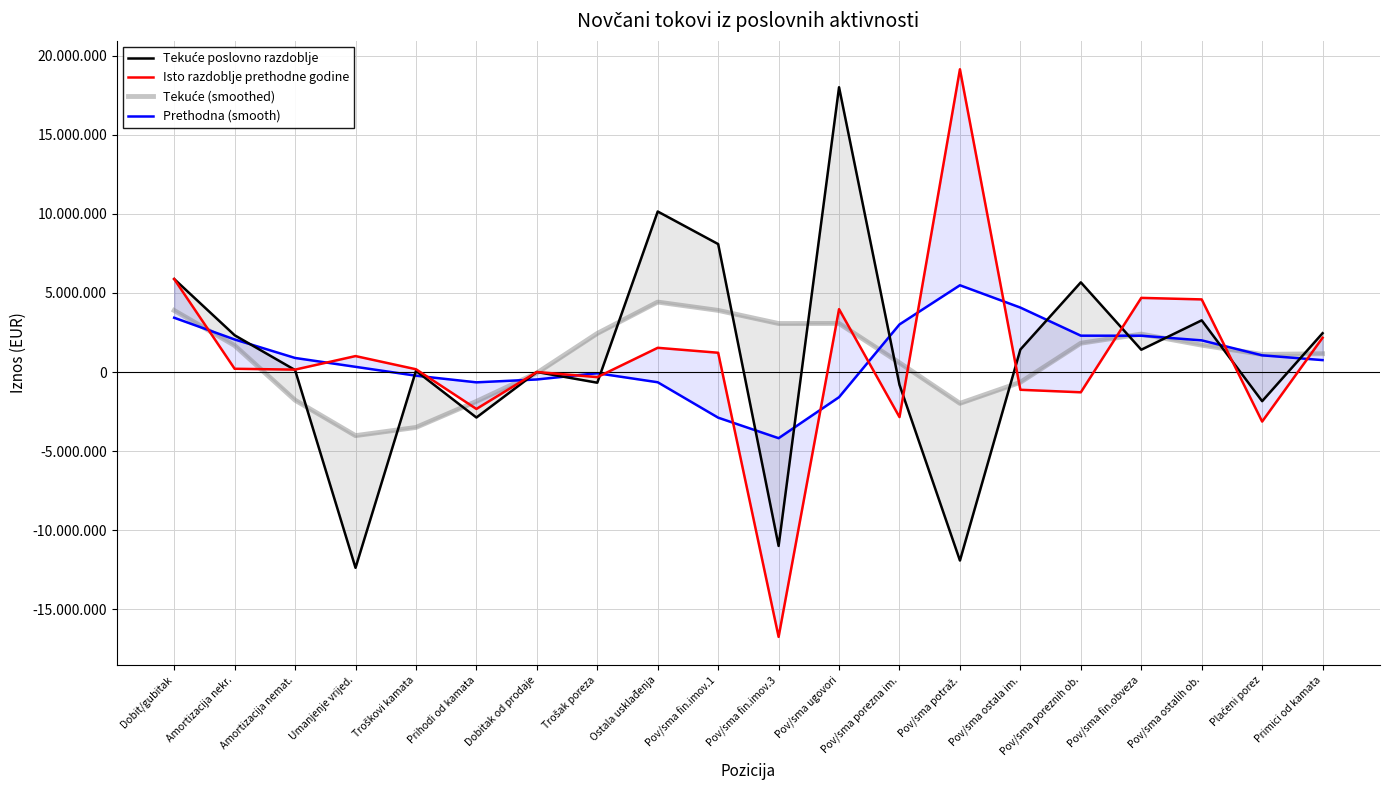

True or false: Prethodna (smooth) and Isto razdoblje prethodne godine intersect in this chart.

True